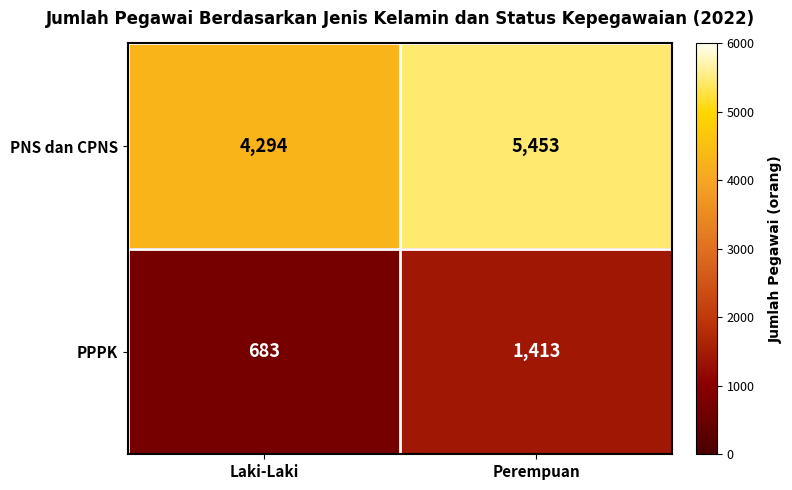

Rank the series by their average value, from lowest to highest.

PPPK, PNS dan CPNS